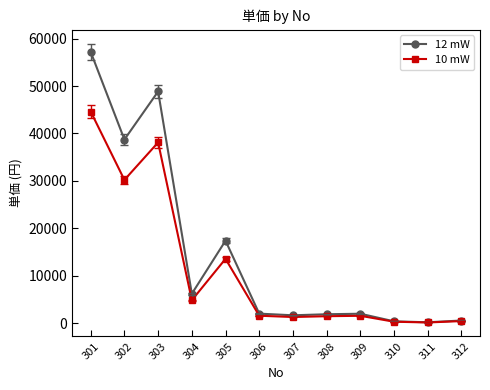

Which series has the largest range (max minus min)?

12 mW